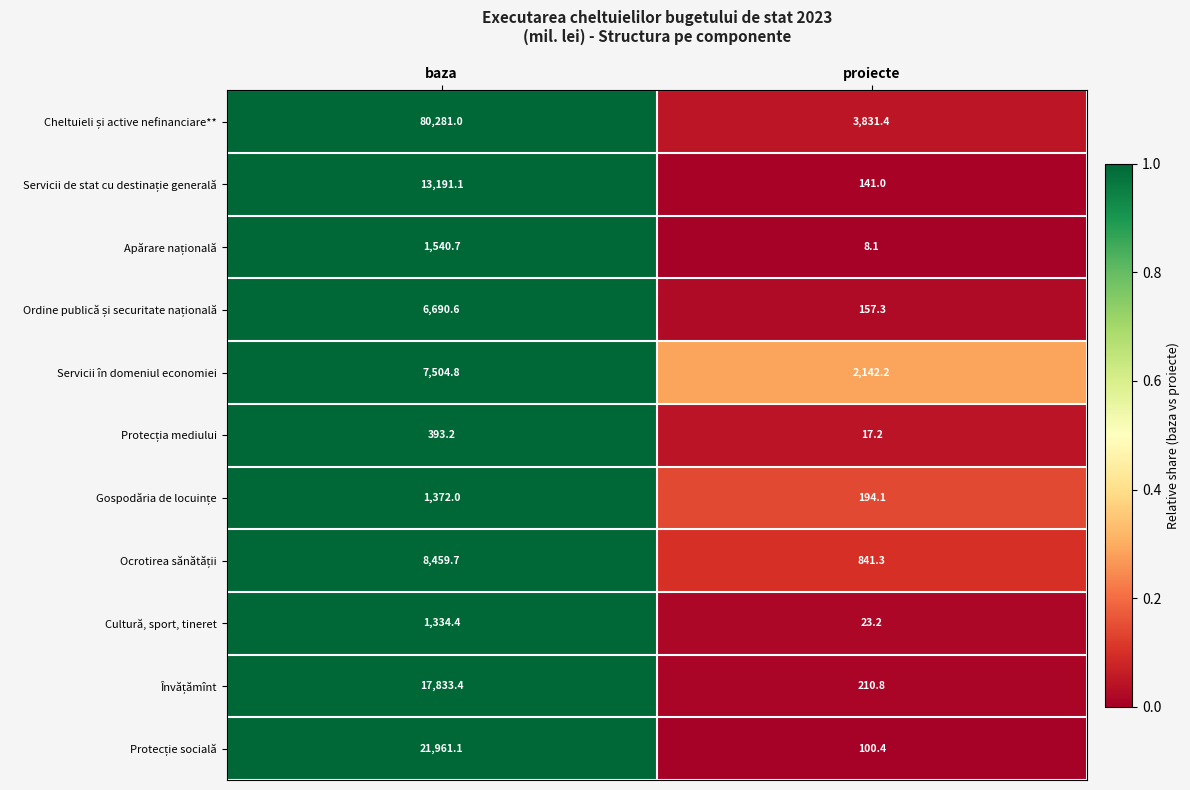

What is the minimum value shown in the chart?

8.1